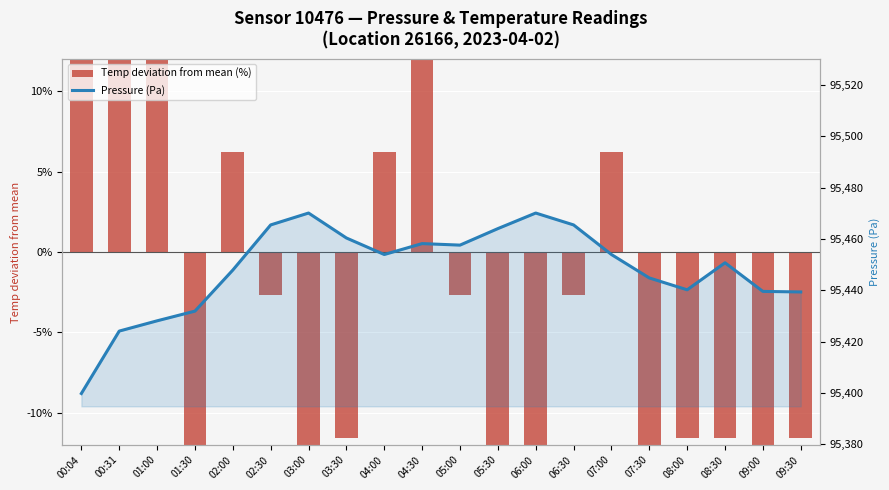

What is the difference between the second highest and minimum values in the Pressure (Pa) series?

70.3